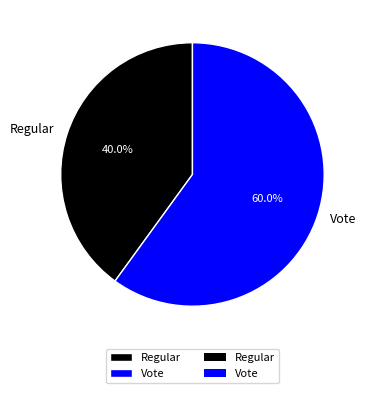

Rank the categories by value from highest to lowest.

Vote, Regular